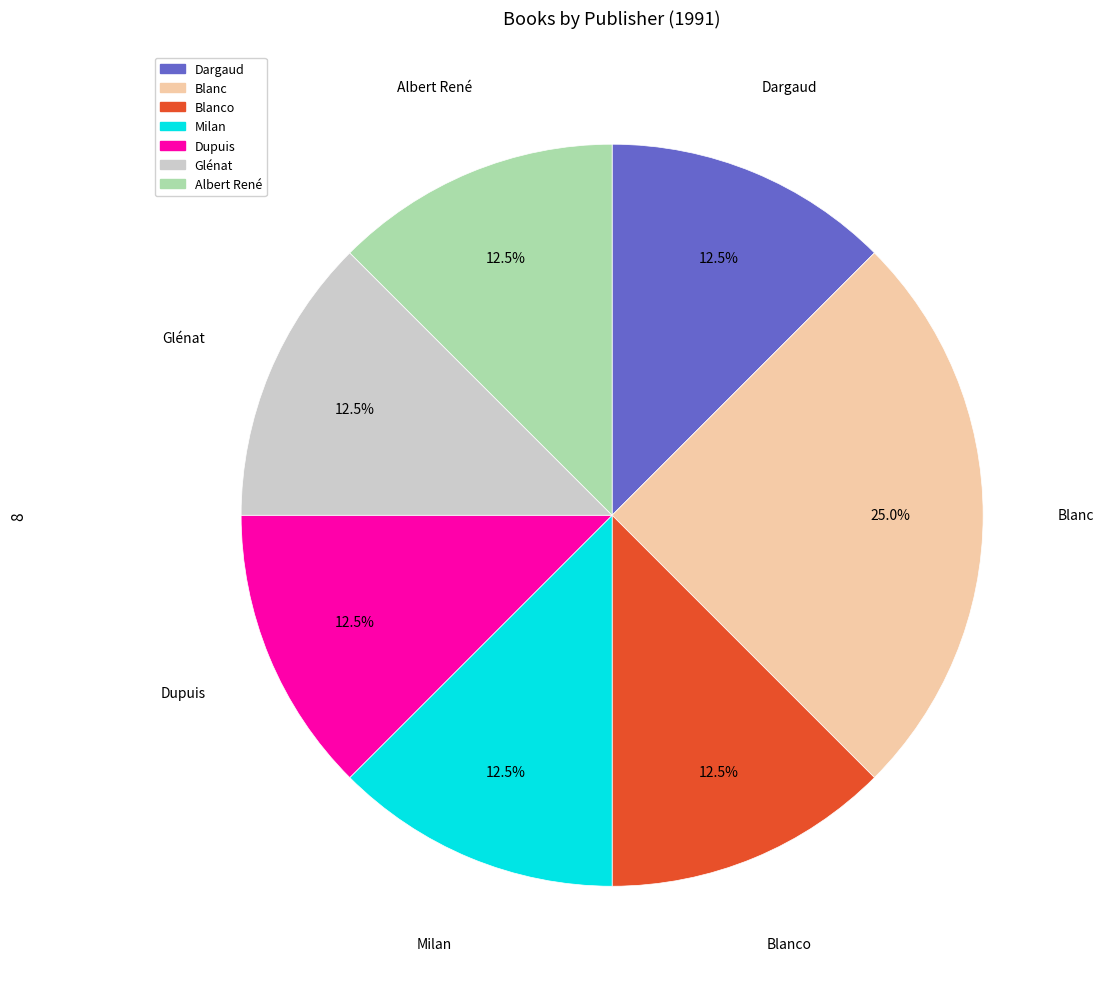

Do Dupuis and Albert René together represent more than half of the pie?

No